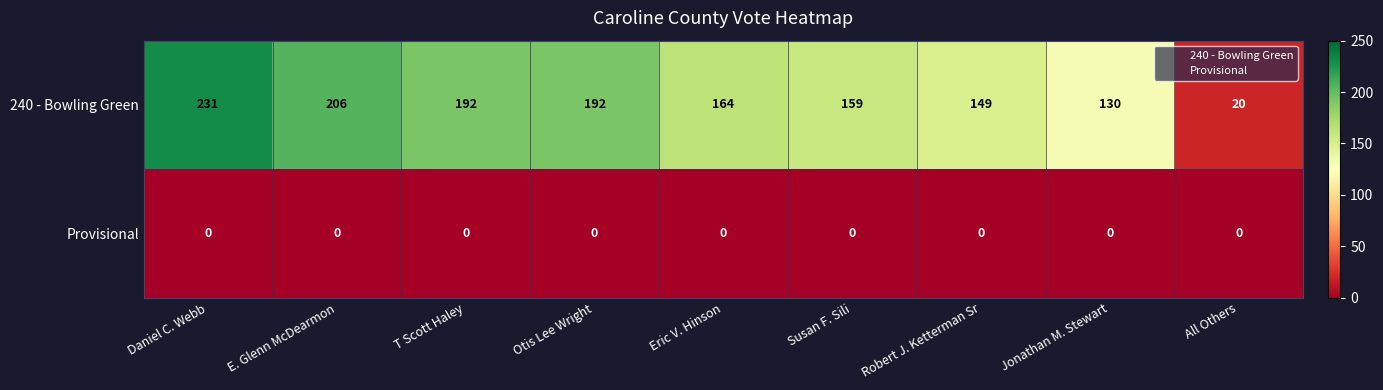

Reading left to right, transcribe all the data shown in this chart.

240 - Bowling Green: Daniel C. Webb=231	E. Glenn McDearmon=206	T Scott Haley=192	Otis Lee Wright=192	Eric V. Hinson=164	Susan F. Sili=159	Robert J. Ketterman Sr=149	Jonathan M. Stewart=130	All Others=20
Provisional: Daniel C. Webb=0	E. Glenn McDearmon=0	T Scott Haley=0	Otis Lee Wright=0	Eric V. Hinson=0	Susan F. Sili=0	Robert J. Ketterman Sr=0	Jonathan M. Stewart=0	All Others=0